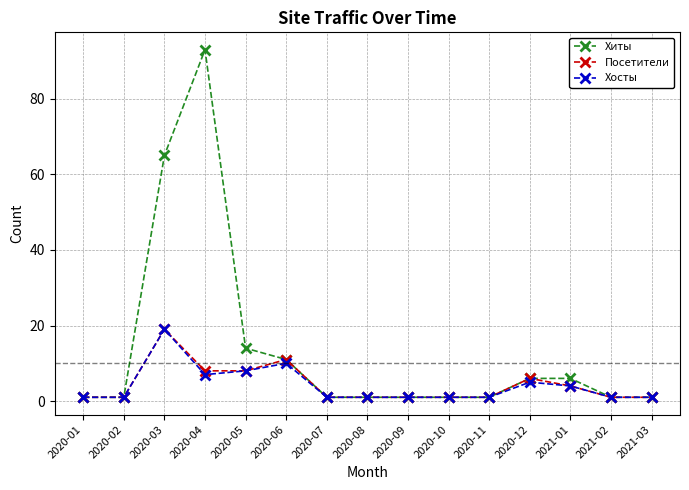

What are all the series names shown in the legend?

Хиты, Посетители, Хосты